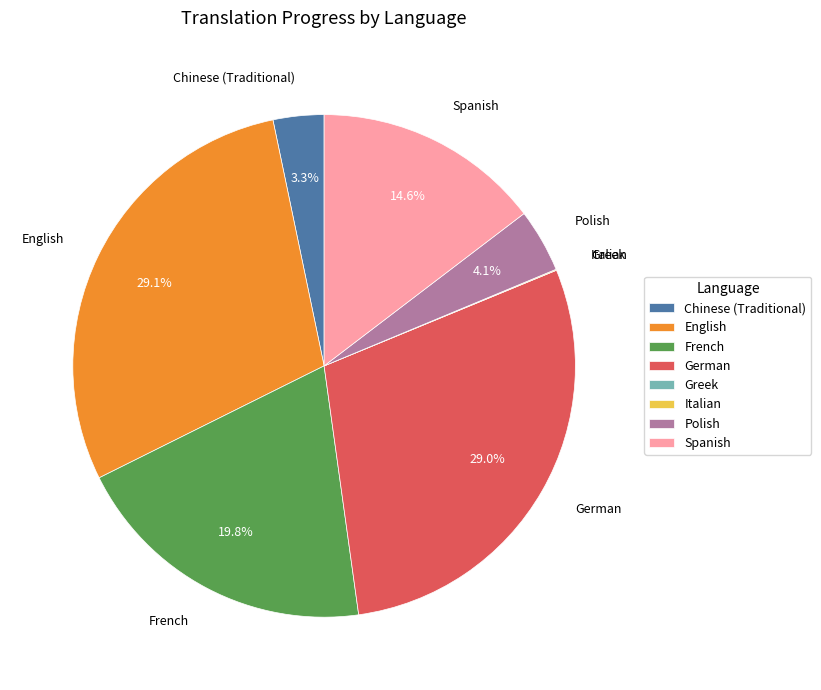

To the nearest percent, what is the difference between the largest and smallest slice percentages?

29%